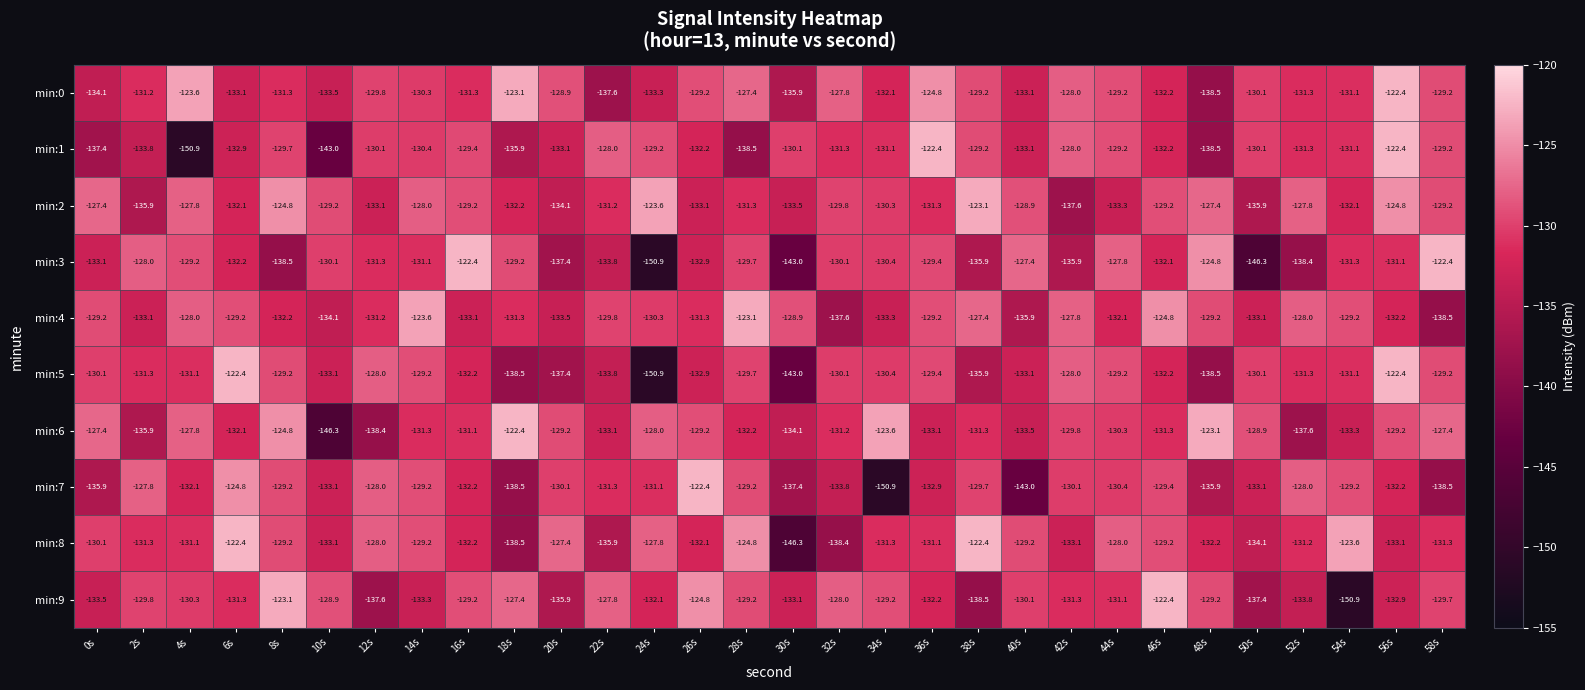

What is the maximum value shown in the chart?

-122.4